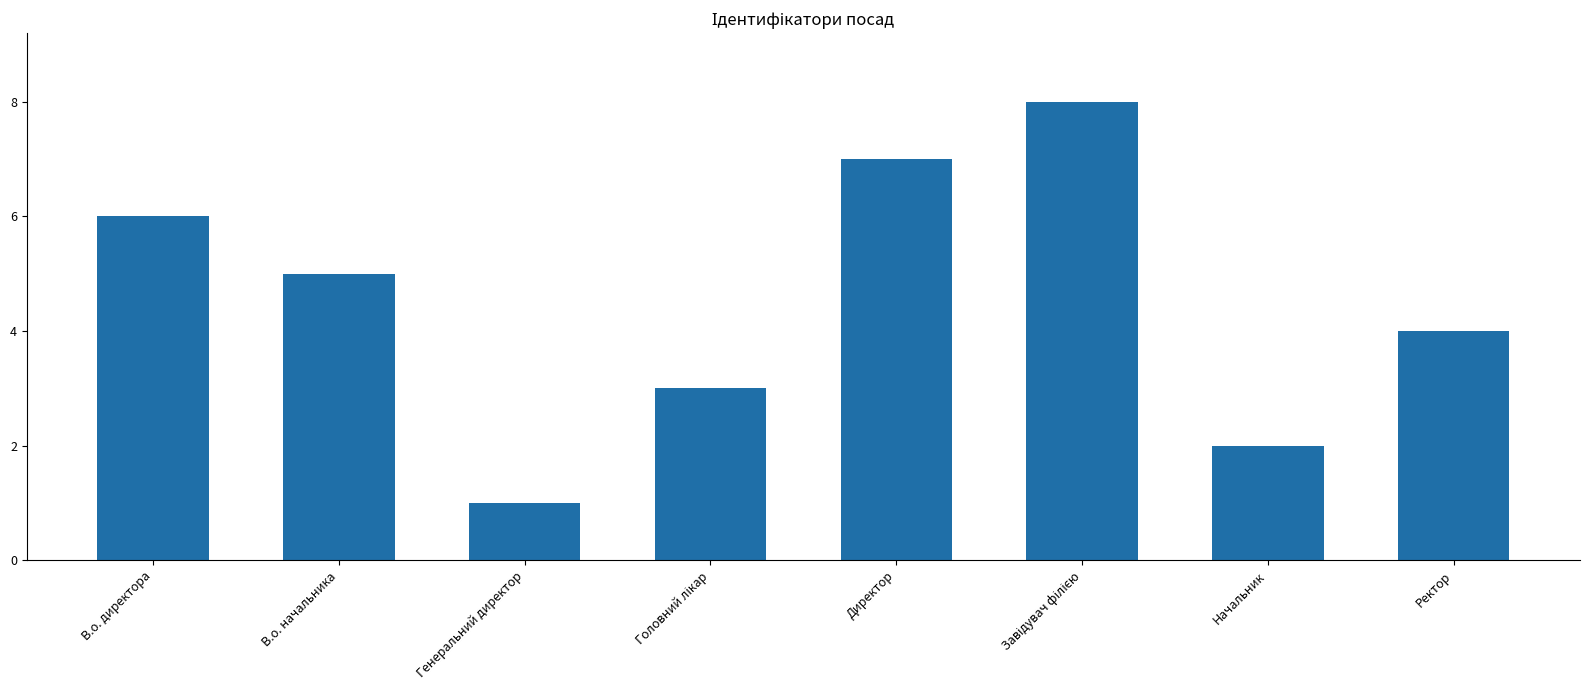

How many bars are there in total?

8